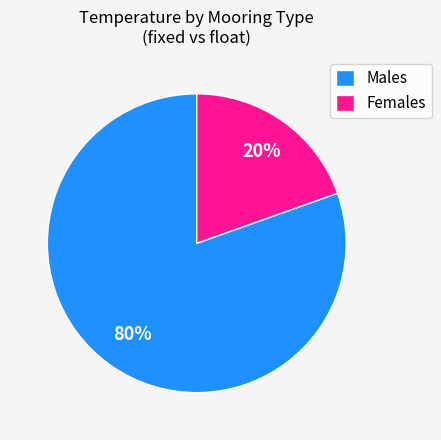

What is the largest slice in the pie chart?

Males